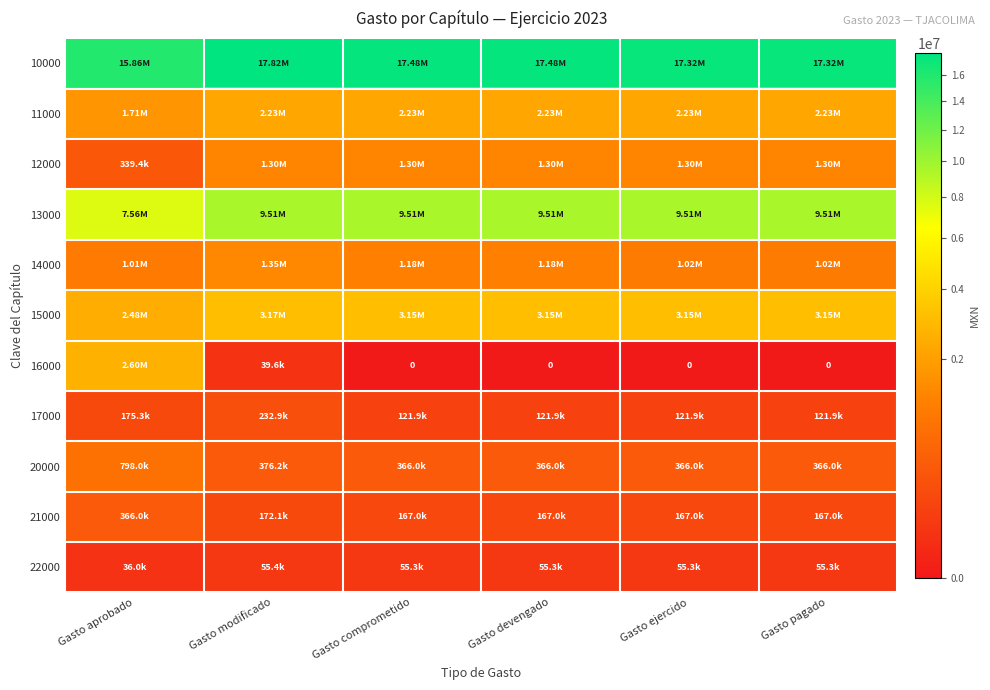

True or false: 17000 has a value of 121863.9 at Gasto comprometido.

True